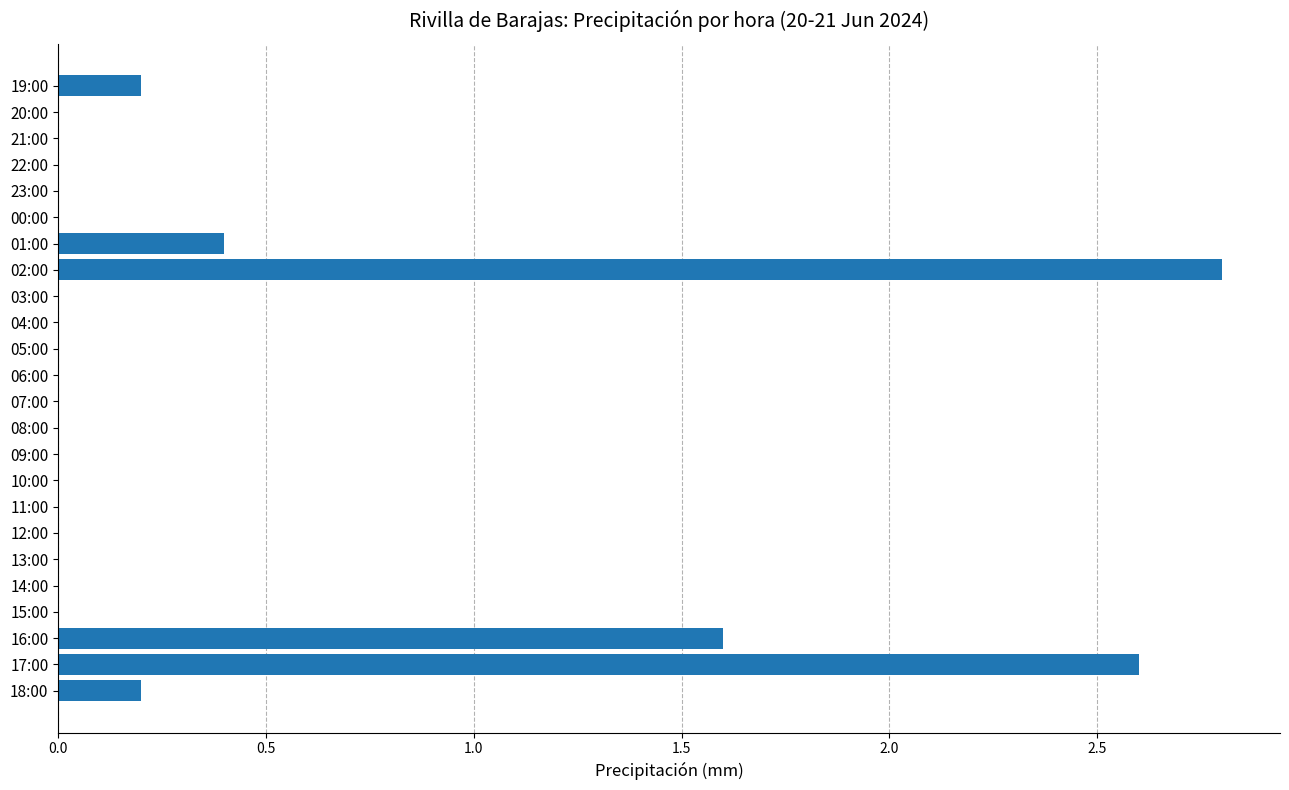

How many data points does each series have?

24